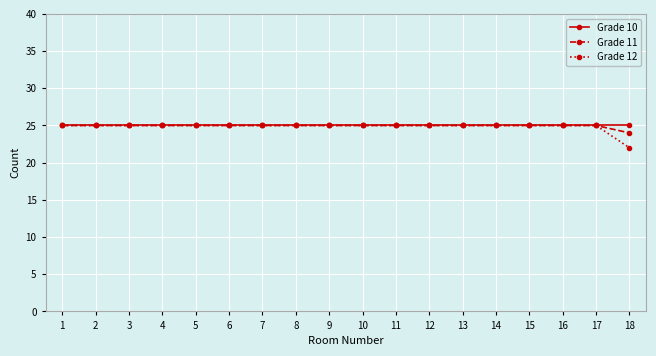

Is it true that Grade 12 equals 35 at 12?

False